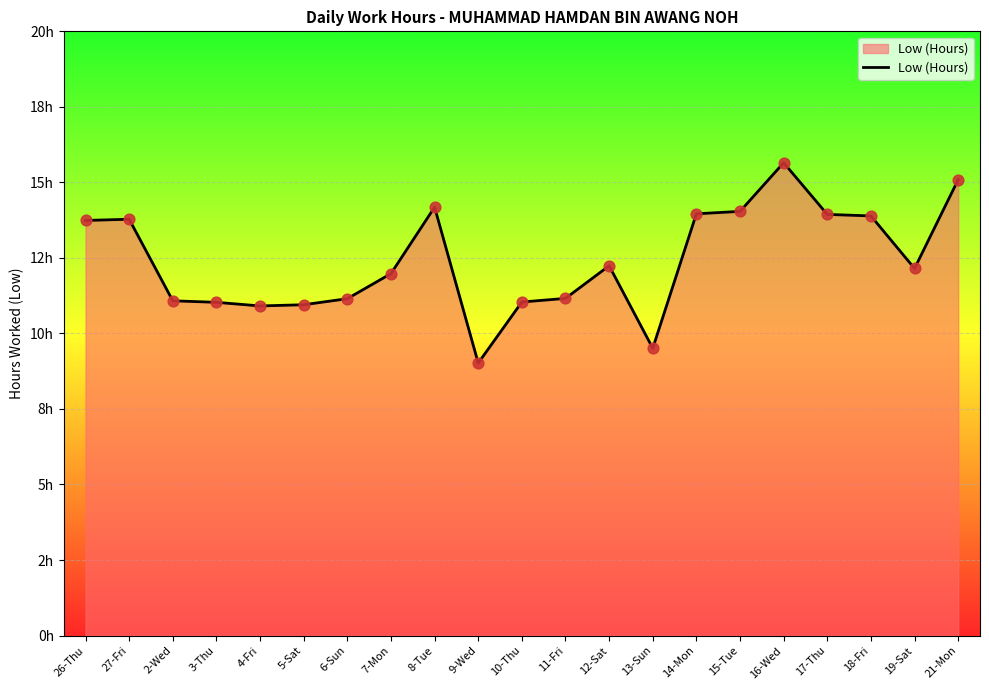

What is the change in value from 26-Thu to 4-Fri?

-2.8